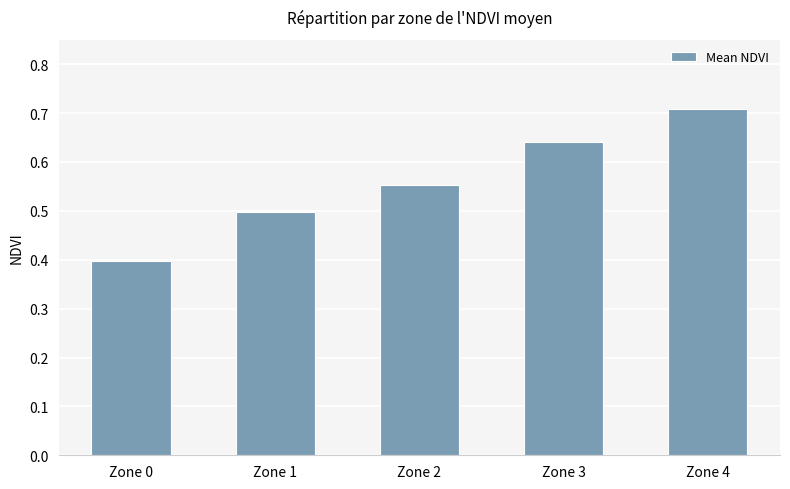

Count the values in the range 0 to 1.

5